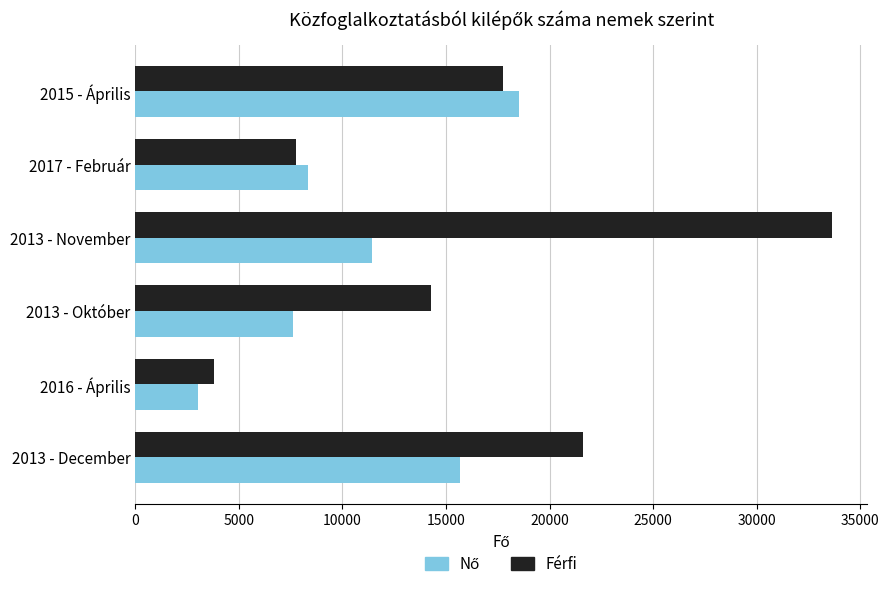

What is the sum of all Férfi values?

98765